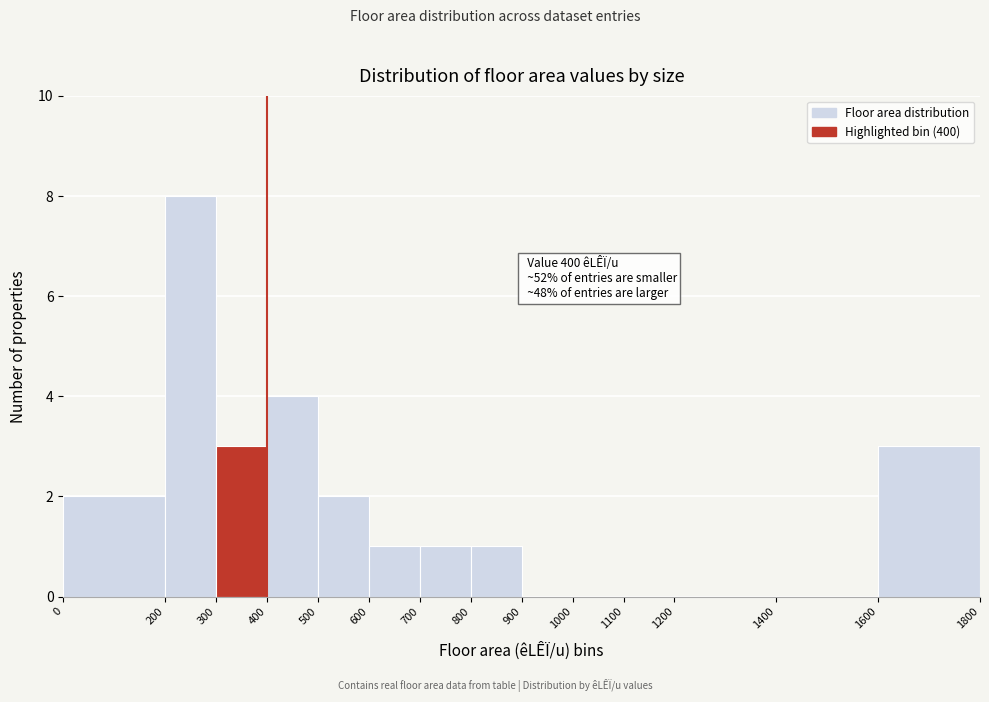

Which range on the x-axis has the tallest bar?

200 to 300